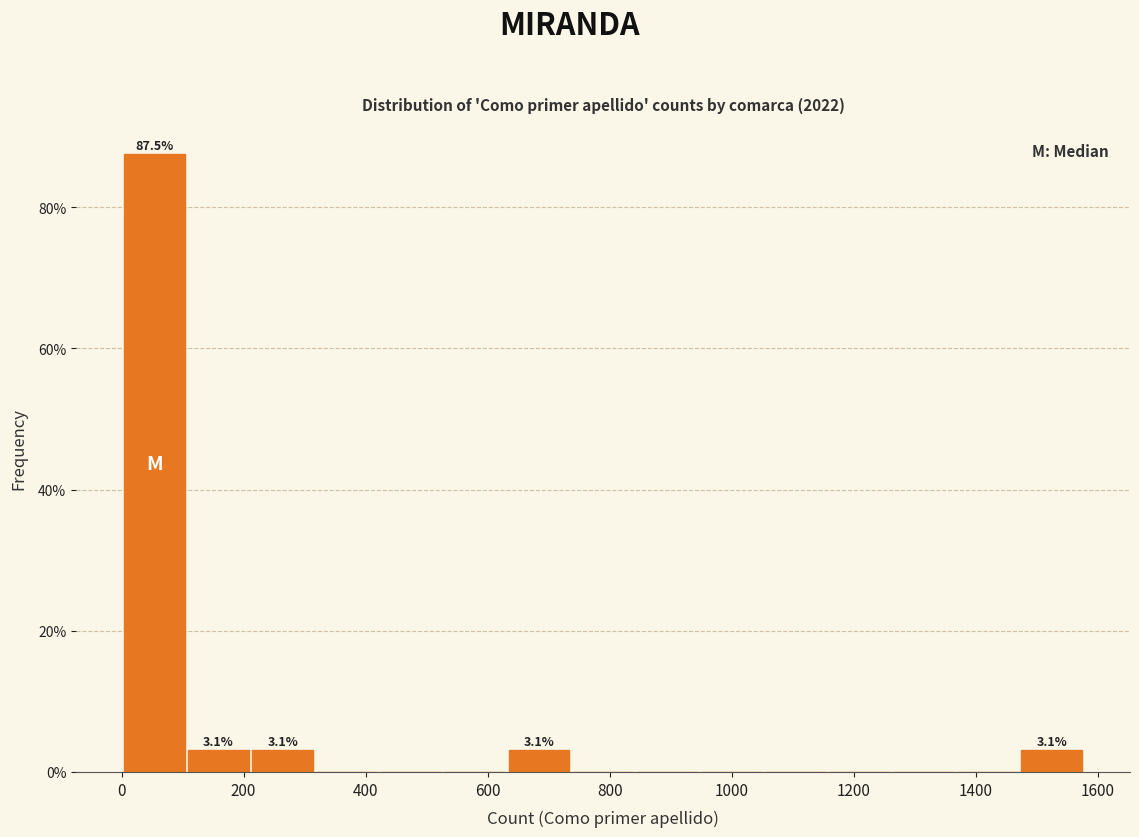

Which range on the x-axis has the tallest bar?

0 to 100